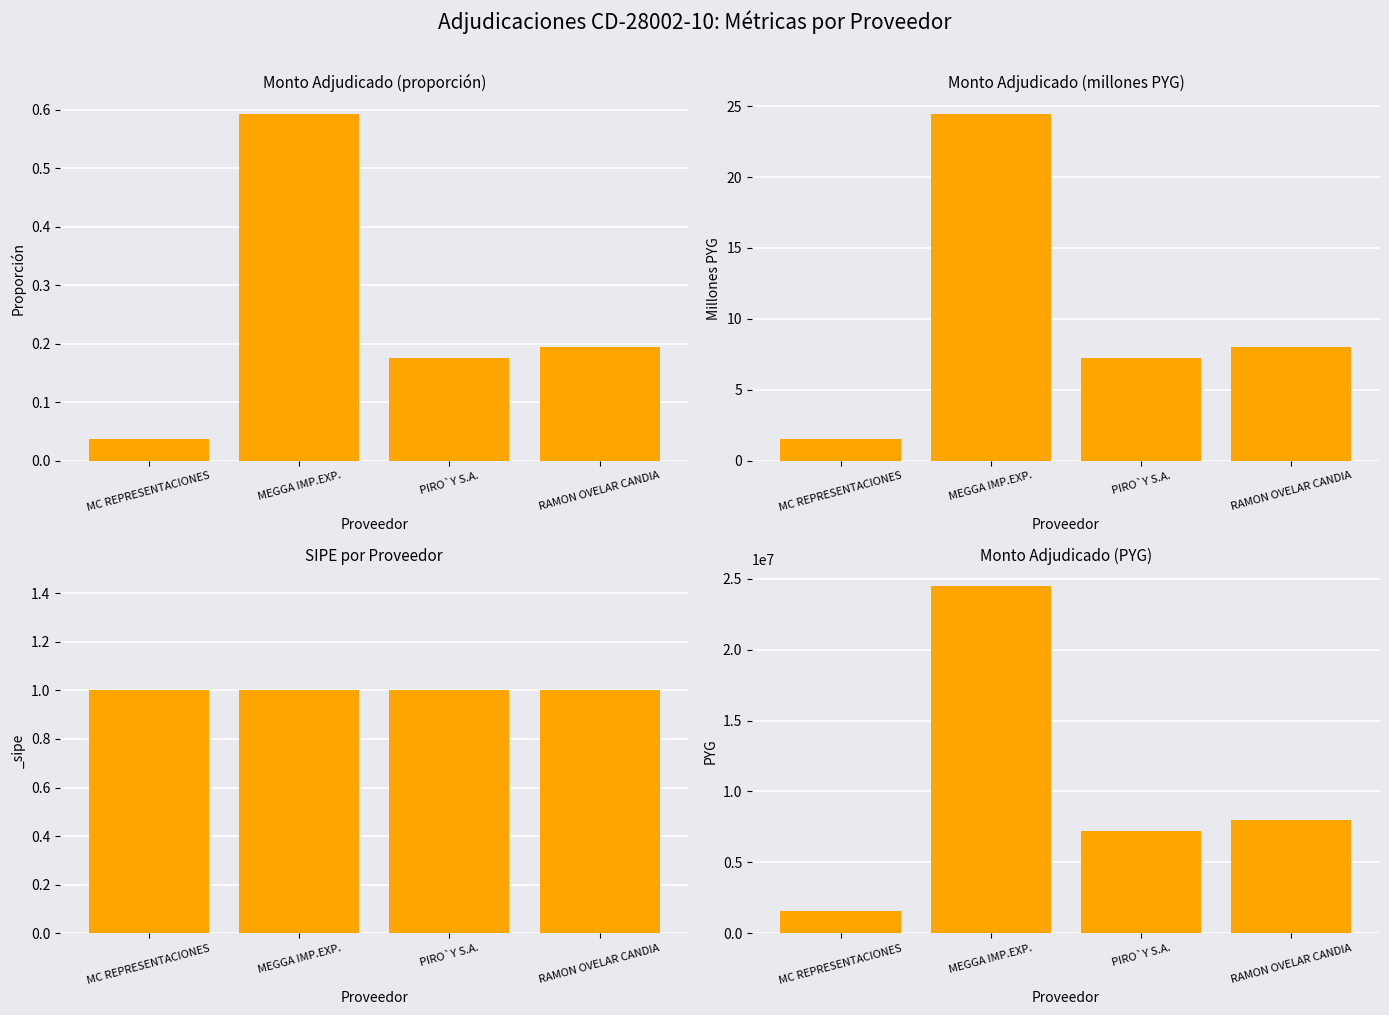

What is the smallest value displayed?

1539845